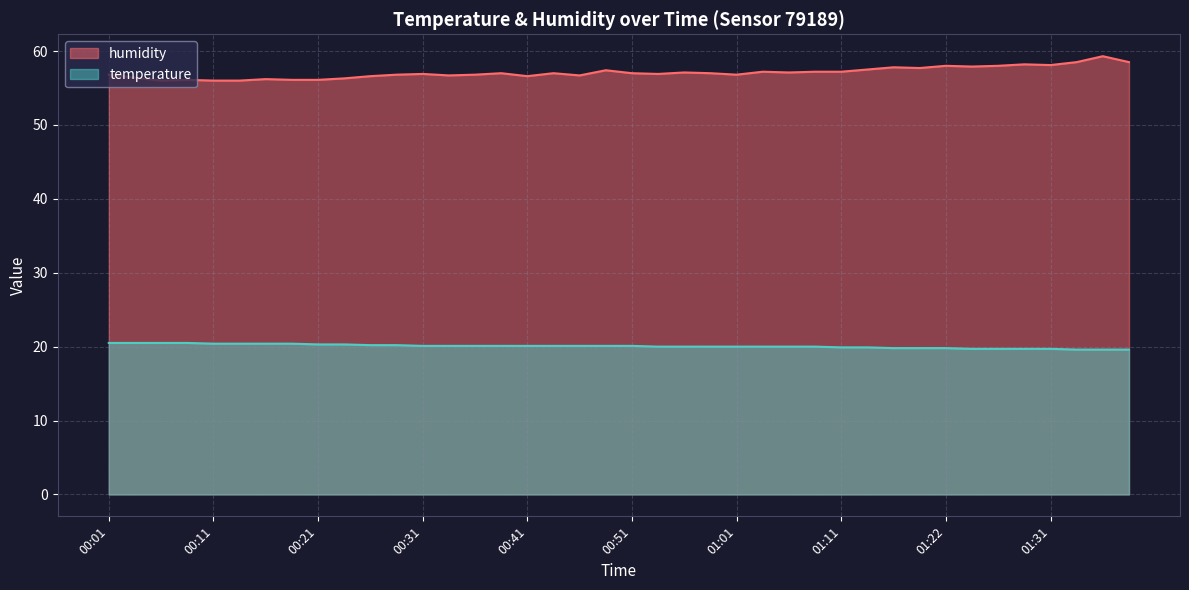

How many series are shown in this chart?

2